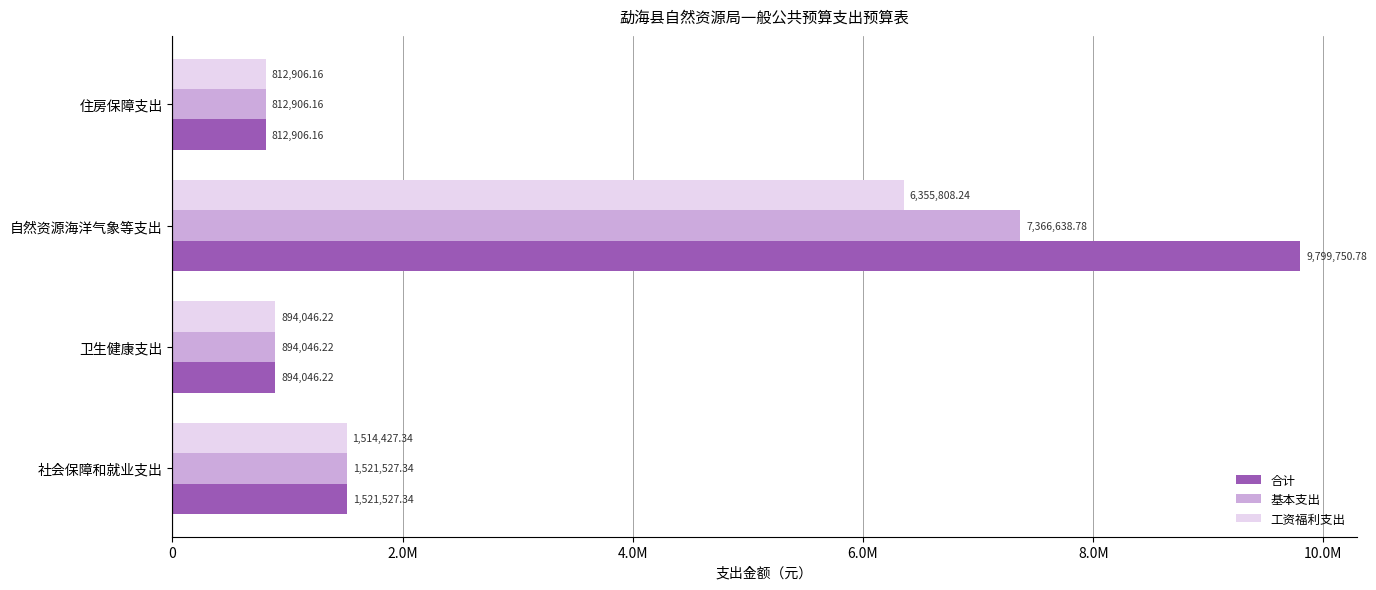

At which category does the chart reach its peak across all series?

自然资源海洋气象等支出